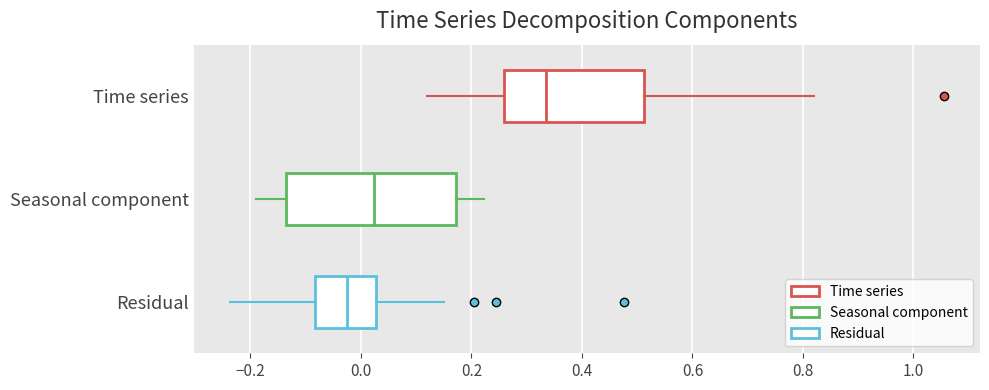

Reading bottom to top, read every box against the x-axis: the position of its median line, the range the box covers, and the ends of its whiskers. The values are not printed on the chart, so give them approximately, as read against the axis.

Residual: median -0.02, box -0.08 to 0.02, whiskers -0.24 to 0.16
Seasonal component: median 0.02, box -0.14 to 0.18, whiskers -0.18 to 0.22
Time series: median 0.34, box 0.26 to 0.52, whiskers 0.12 to 0.82